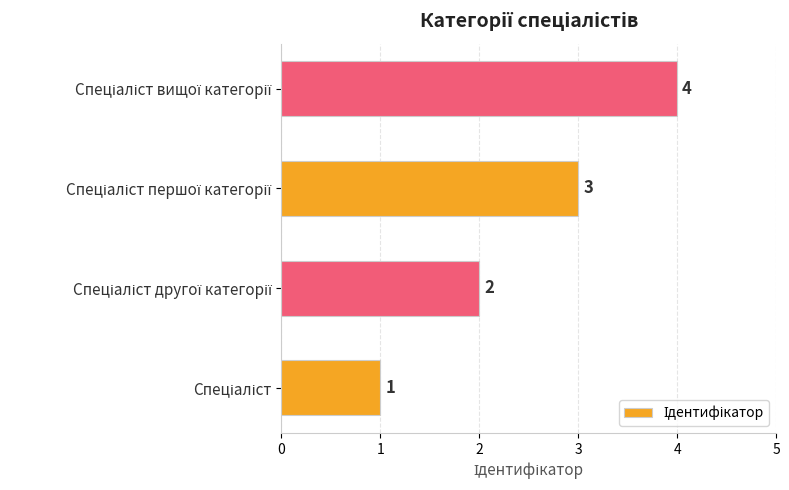

What is the greatest value displayed?

4